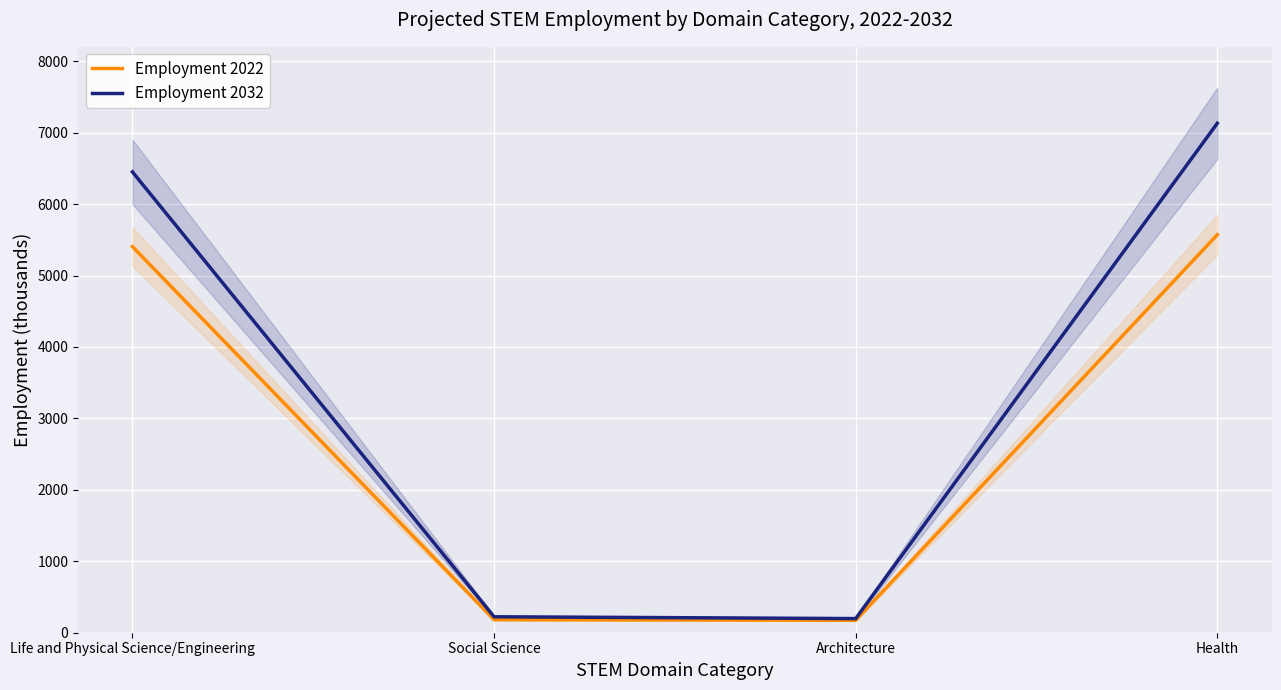

What is the spread (max minus min) of values at Architecture?

24